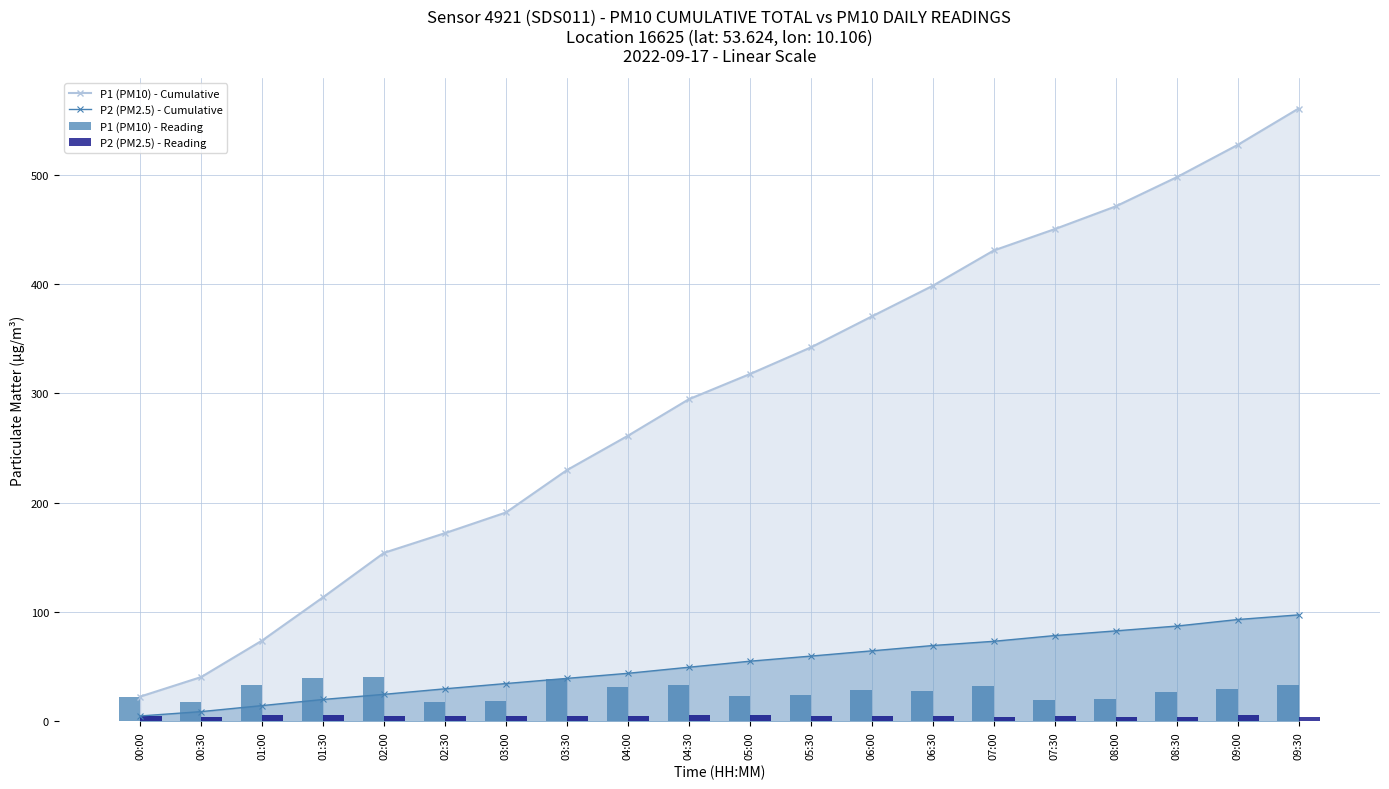

Which category has the lowest value in the P1 (PM10) - Cumulative series?

00:00